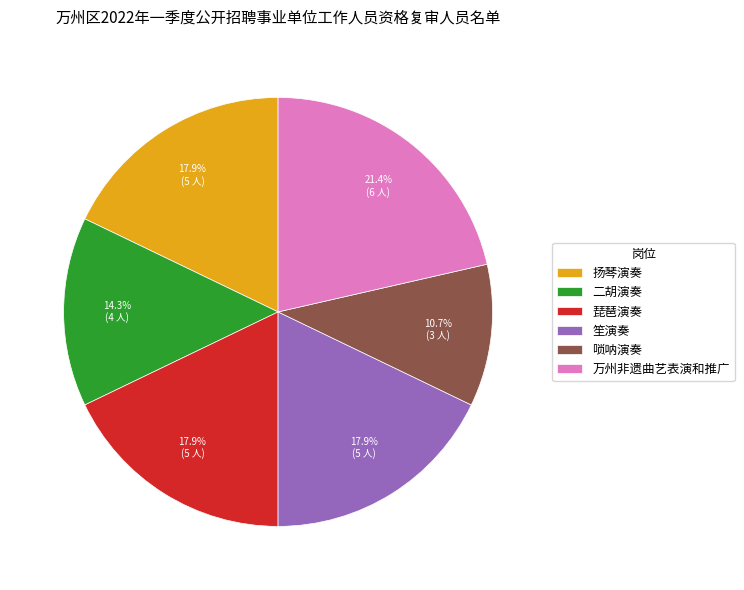

What is the largest slice in the pie chart?

万州非遗曲艺表演和推广